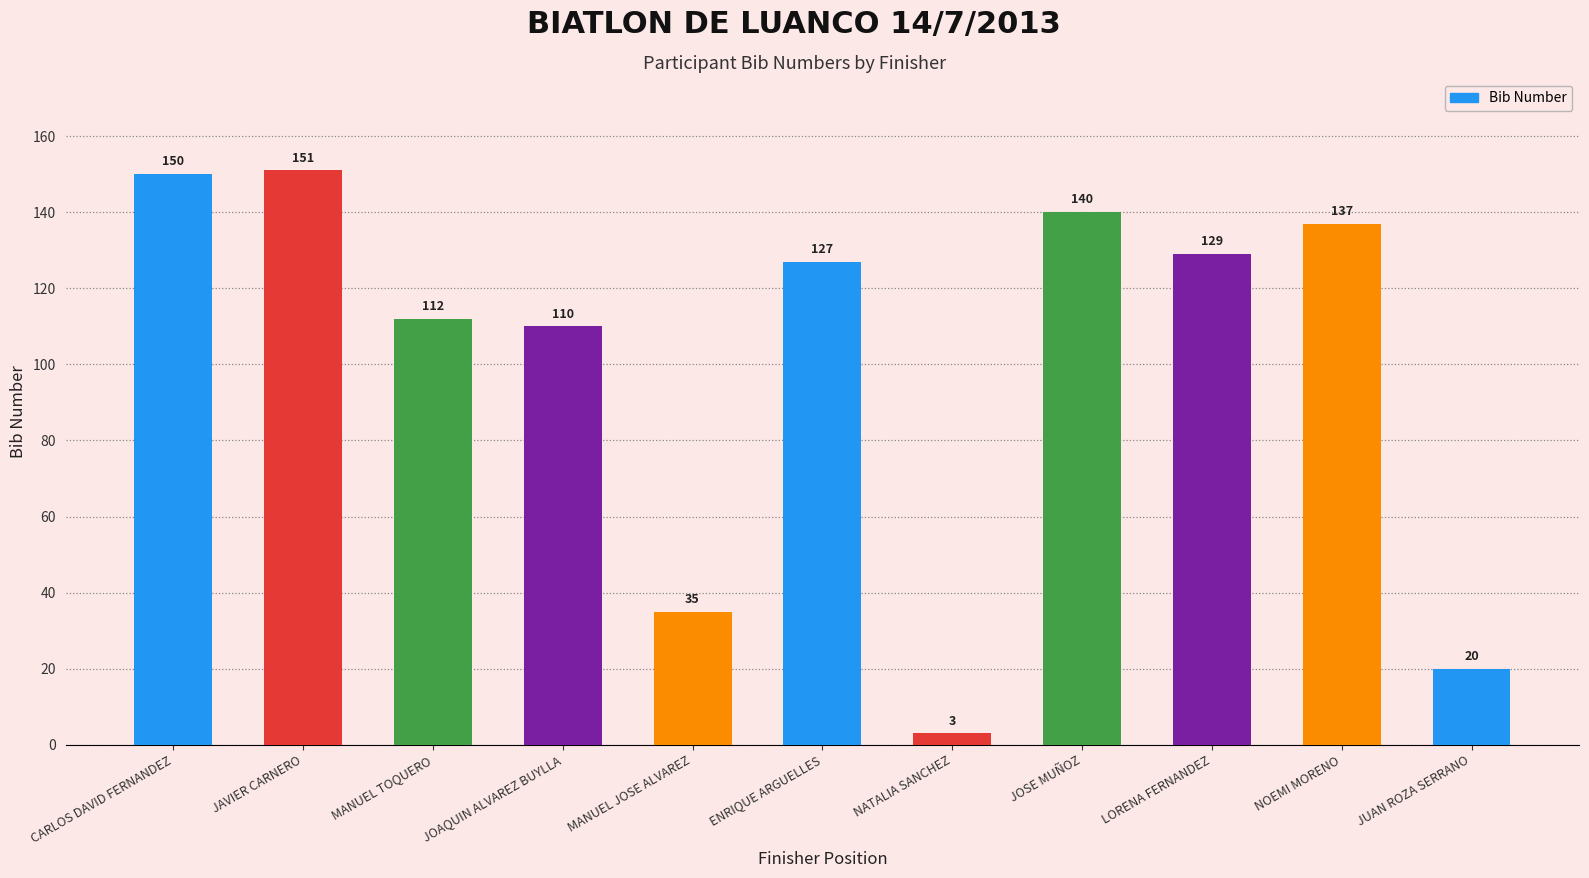

Where does the data first go above 127?

CARLOS DAVID FERNANDEZ